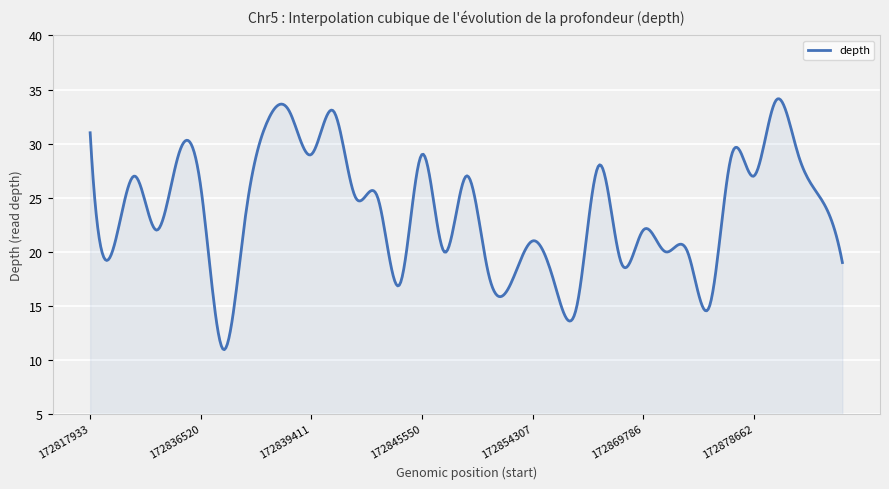

What is the difference between the maximum and minimum values?

23.2